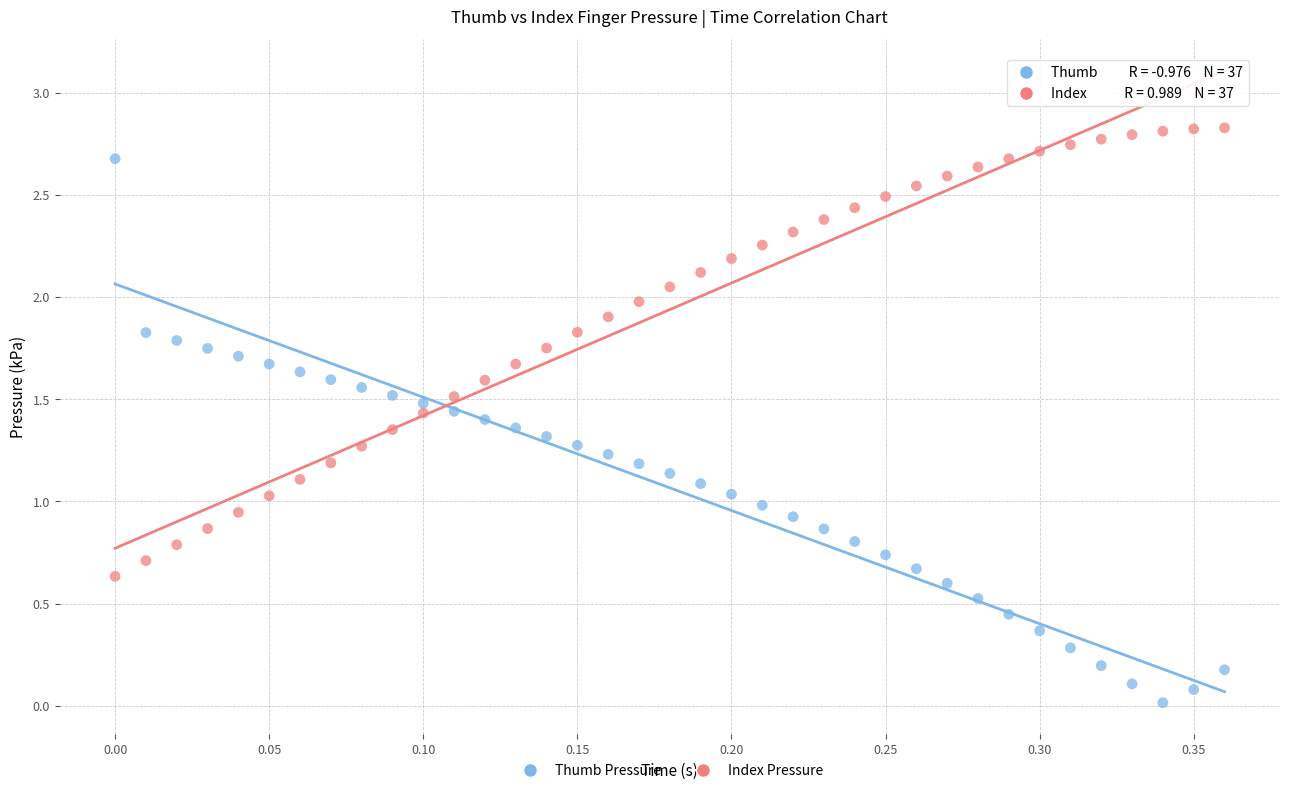

Across all data points, what is the range of Y values (max minus min)?

2.8